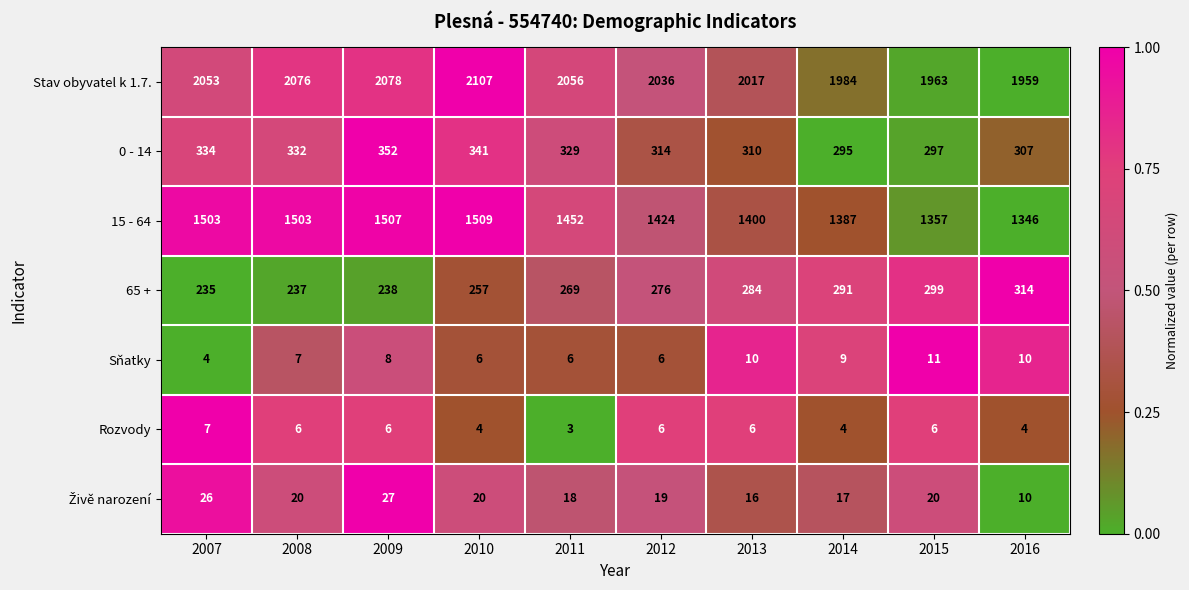

What is the sum of the 0 - 14 values at 2013 and 2007?

644